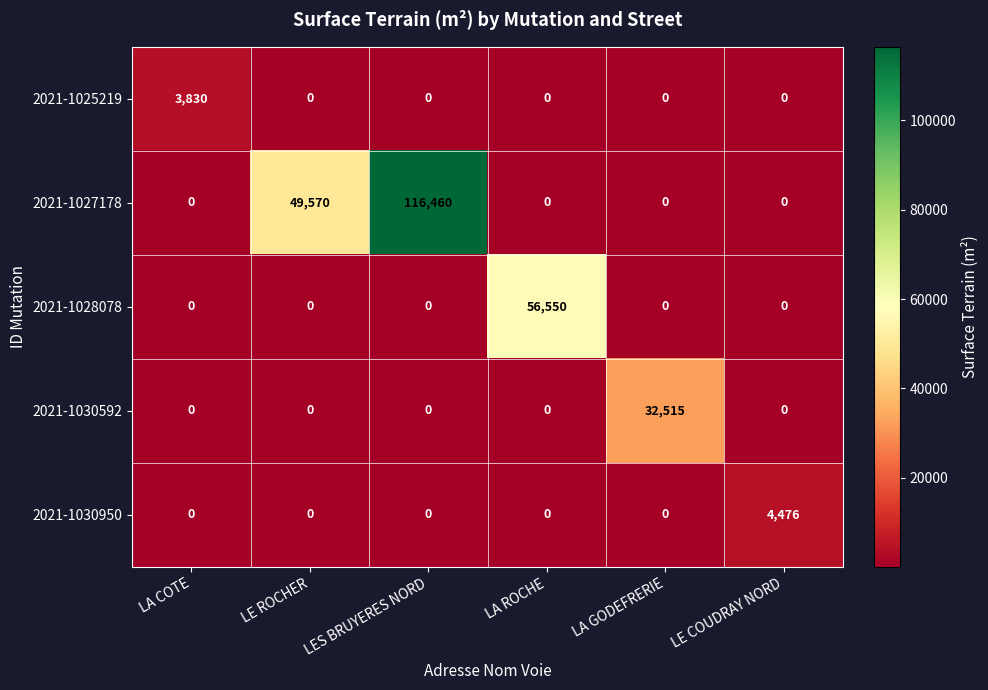

The 2021-1028078 series shows 0 at LE COUDRAY NORD. True or false?

True